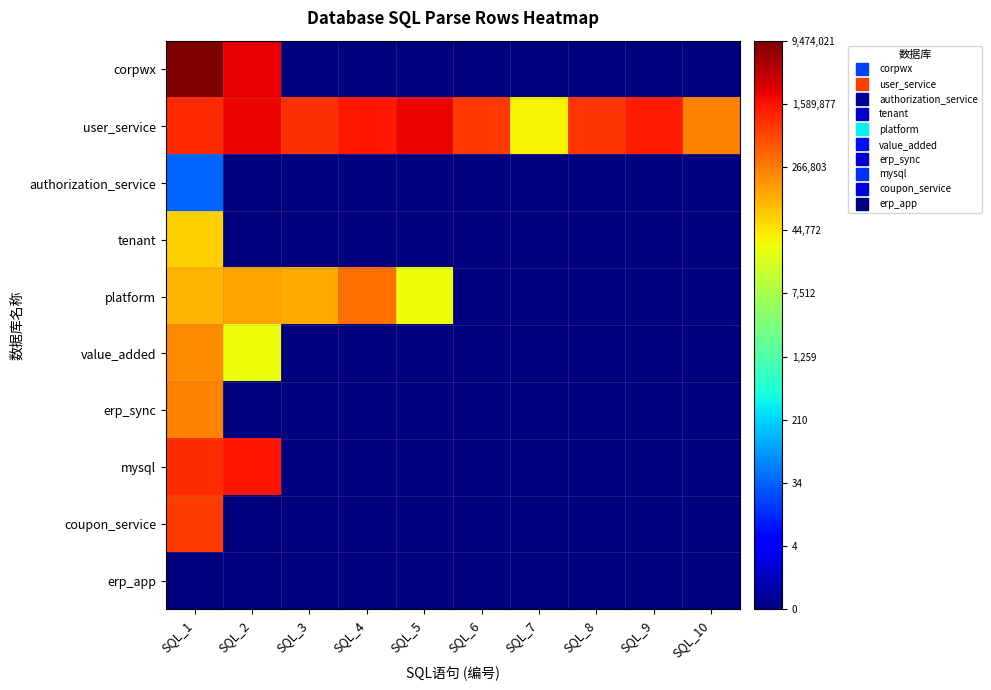

How many series are shown in this chart?

10